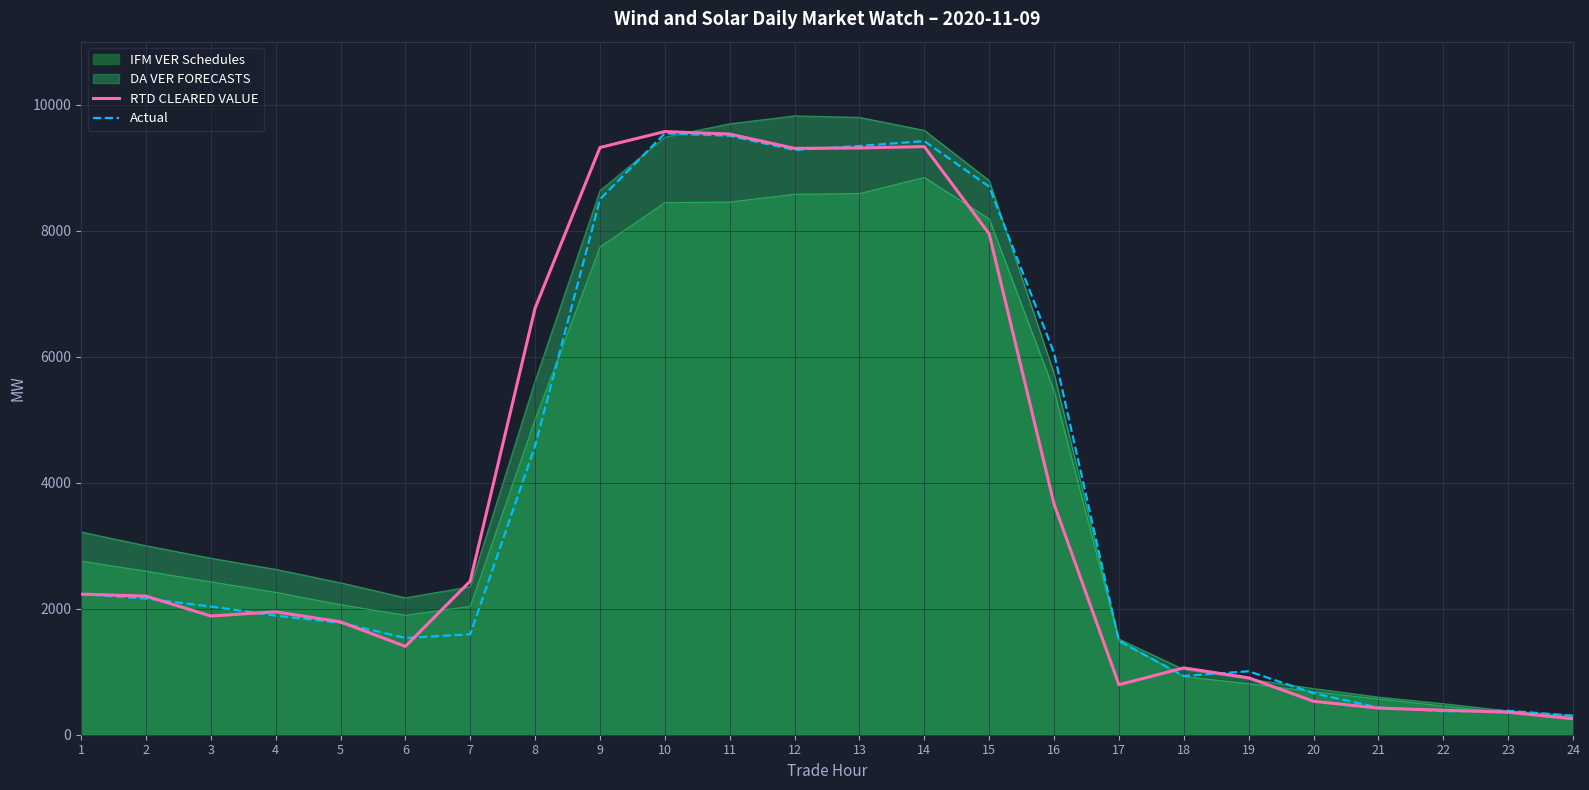

Where does the Actual series first go above 2034?

1